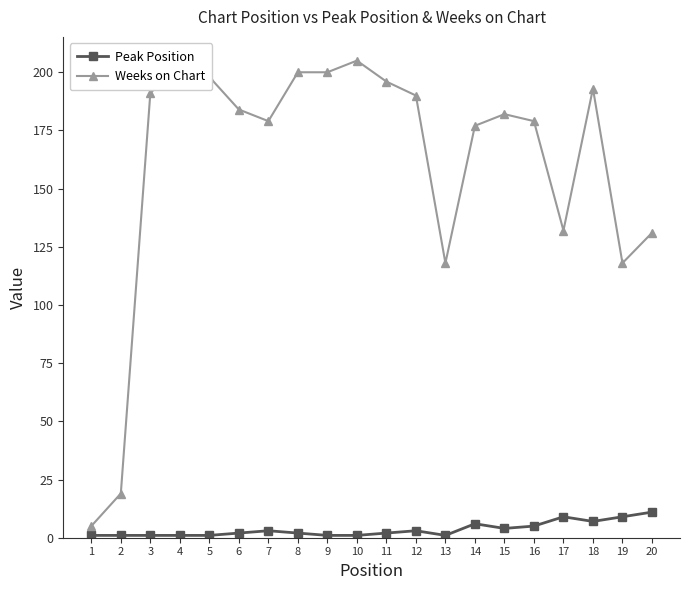

What is the difference between the second highest and second lowest values in the Weeks on Chart series?

185